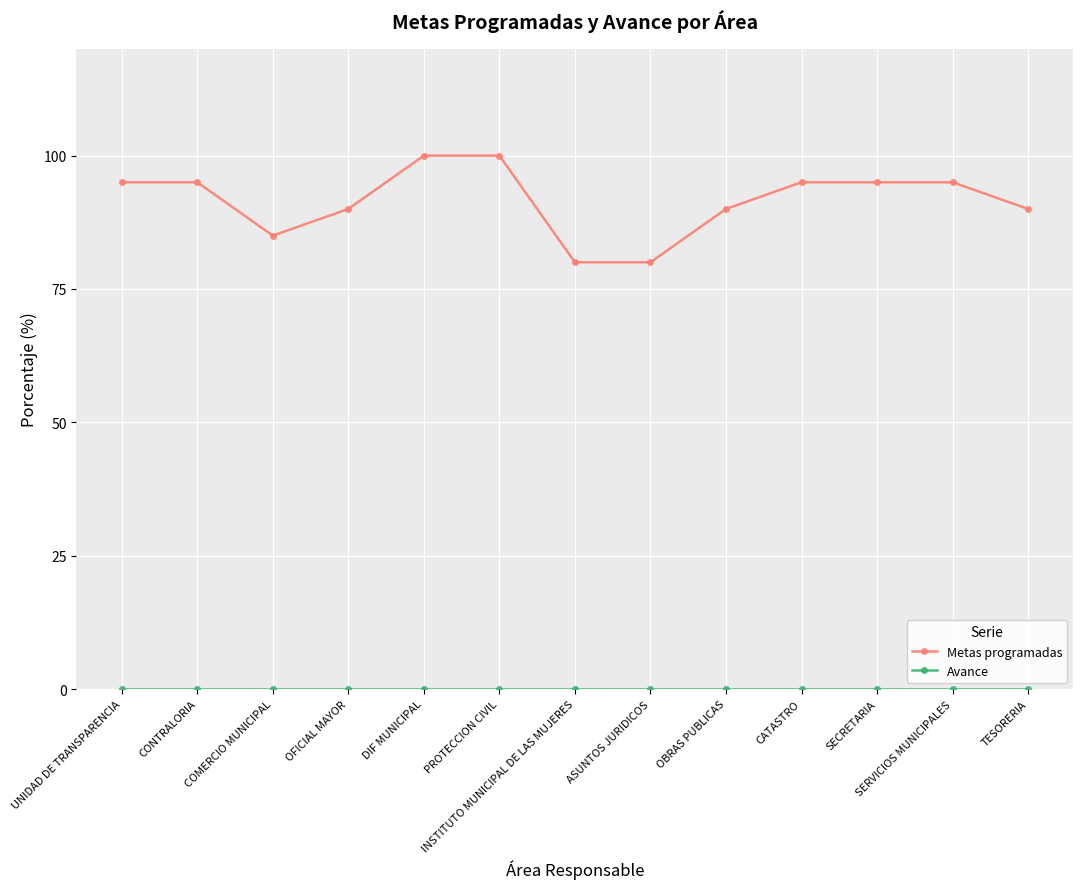

Which series has the widest spread of values?

Metas programadas